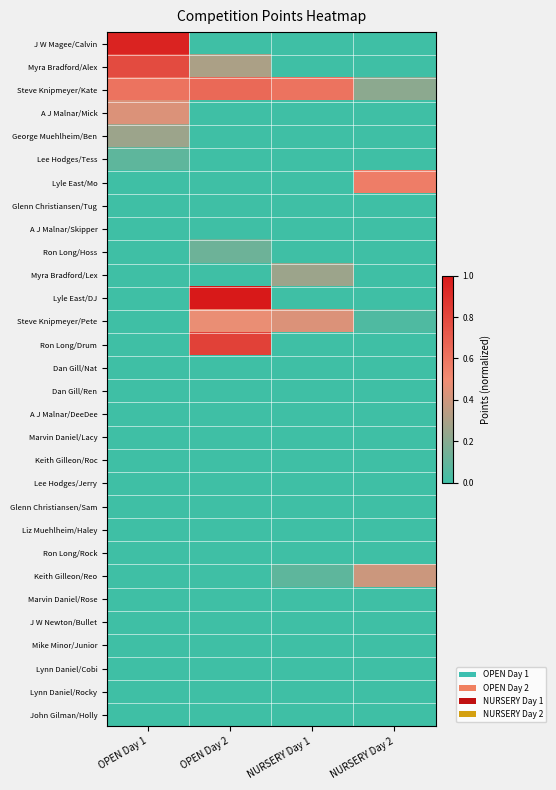

List the series in order of their peak value, highest first.

Lyle East/DJ, J W Magee/Calvin, Ron Long/Drum, Myra Bradford/Alex, Steve Knipmeyer/Kate, Lyle East/Mo, Steve Knipmeyer/Pete, A J Malnar/Mick, Keith Gilleon/Reo, George Muehlheim/Ben, Myra Bradford/Lex, Ron Long/Hoss, Lee Hodges/Tess, Glenn Christiansen/Tug, A J Malnar/Skipper, Dan Gill/Nat, Dan Gill/Ren, A J Malnar/DeeDee, Marvin Daniel/Lacy, Keith Gilleon/Roc, Lee Hodges/Jerry, Glenn Christiansen/Sam, Liz Muehlheim/Haley, Ron Long/Rock, Marvin Daniel/Rose, J W Newton/Bullet, Mike Minor/Junior, Lynn Daniel/Cobi, Lynn Daniel/Rocky, John Gilman/Holly